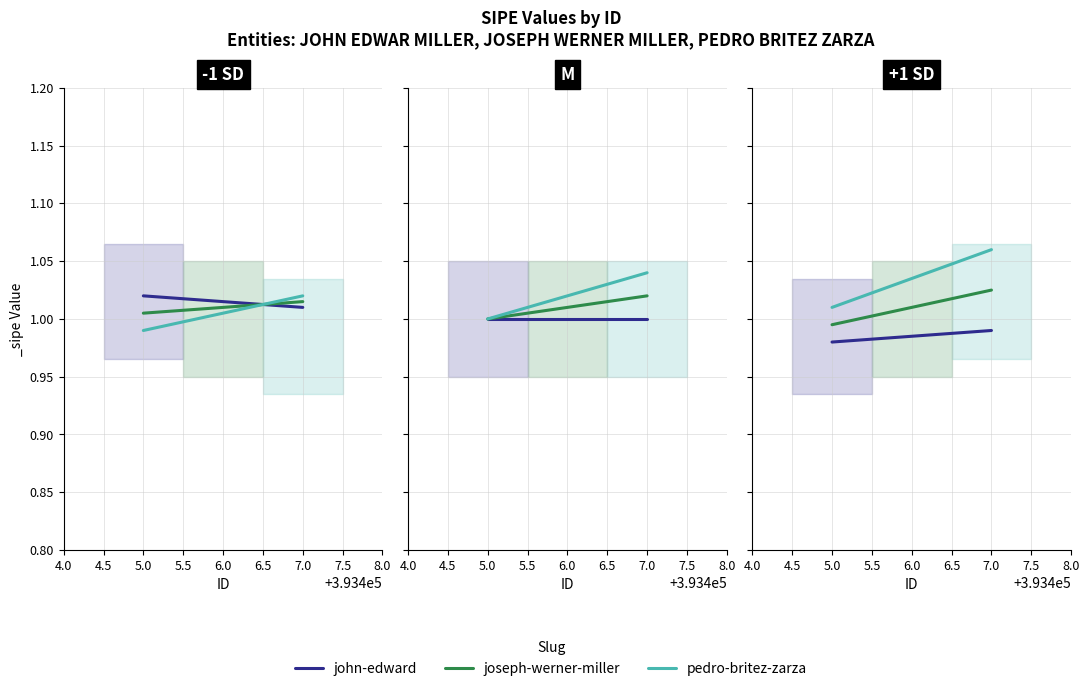

How many joseph-werner-miller values are between 1 and 2?

2